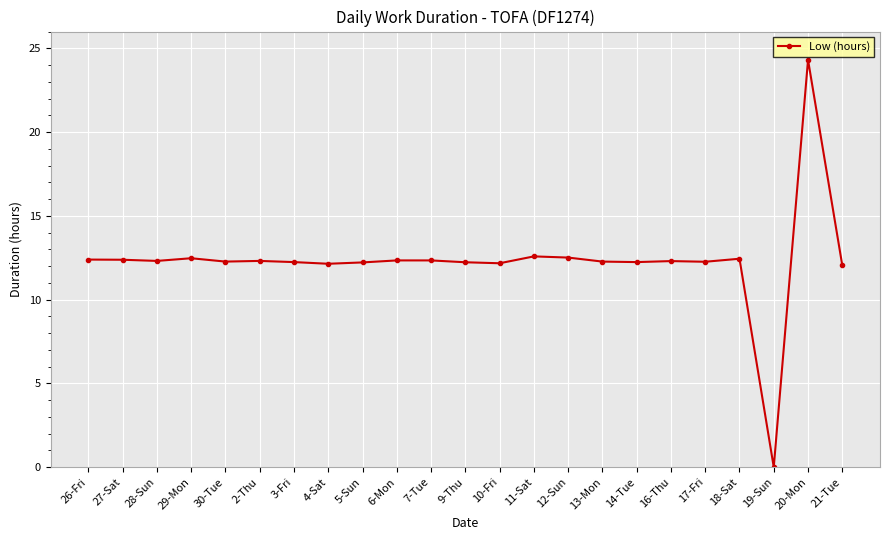

The value at 20-Mon is 24.3. True or false?

True